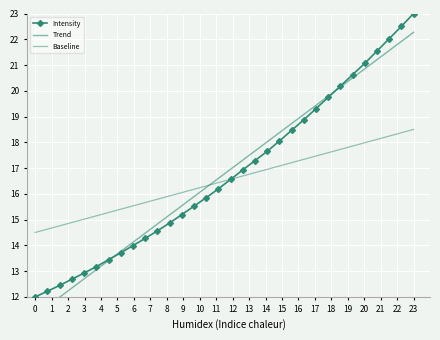

Between 3 and 8, which is larger?

8